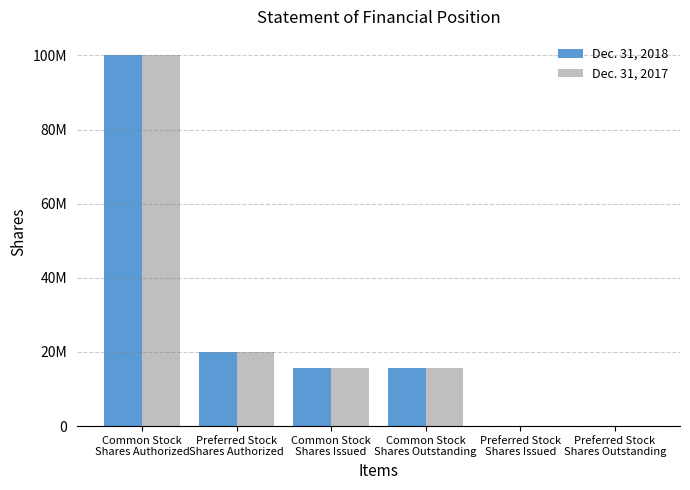

Does the chart contain stacked bars?

No